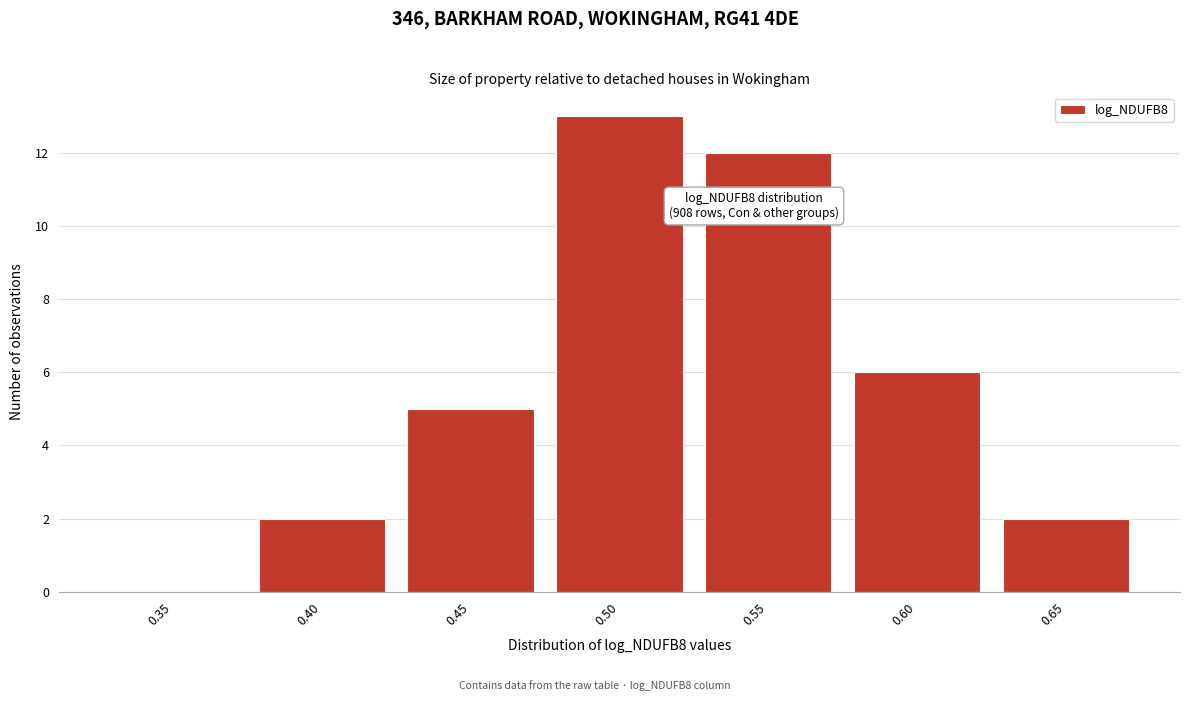

Reading left to right, extract all data points from this chart.

0.35=0	0.40=2	0.45=5	0.50=13	0.55=12	0.60=6	0.65=2